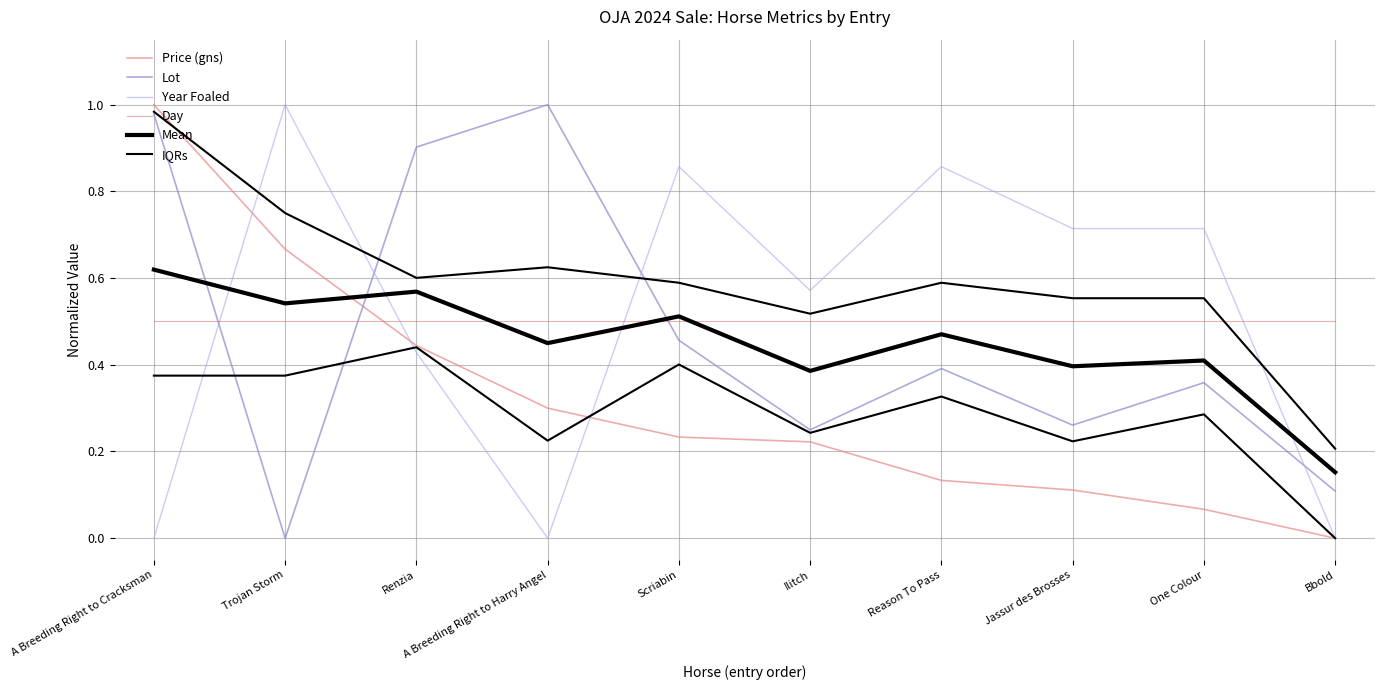

Reading left to right, what are all the values shown in this chart?

Price (gns): A Breeding Right to Cracksman=1.0	Trojan Storm=0.7	Renzia=0.4	A Breeding Right to Harry Angel=0.3	Scriabin=0.2	Ilitch=0.2	Reason To Pass=0.1	Jassur des Brosses=0.1	One Colour=0.1	Bbold=0.0
Lot: A Breeding Right to Cracksman=1.0	Trojan Storm=0.0	Renzia=0.9	A Breeding Right to Harry Angel=1.0	Scriabin=0.5	Ilitch=0.2	Reason To Pass=0.4	Jassur des Brosses=0.3	One Colour=0.4	Bbold=0.1
Year Foaled: A Breeding Right to Cracksman=0.0	Trojan Storm=1.0	Renzia=0.4	A Breeding Right to Harry Angel=0.0	Scriabin=0.9	Ilitch=0.6	Reason To Pass=0.9	Jassur des Brosses=0.7	One Colour=0.7	Bbold=0.0
Day: A Breeding Right to Cracksman=0.5	Trojan Storm=0.5	Renzia=0.5	A Breeding Right to Harry Angel=0.5	Scriabin=0.5	Ilitch=0.5	Reason To Pass=0.5	Jassur des Brosses=0.5	One Colour=0.5	Bbold=0.5
Mean: A Breeding Right to Cracksman=0.6	Trojan Storm=0.5	Renzia=0.6	A Breeding Right to Harry Angel=0.5	Scriabin=0.5	Ilitch=0.4	Reason To Pass=0.5	Jassur des Brosses=0.4	One Colour=0.4	Bbold=0.2
IQRs: A Breeding Right to Cracksman=1.0	Trojan Storm=0.8	Renzia=0.6	A Breeding Right to Harry Angel=0.6	Scriabin=0.6	Ilitch=0.5	Reason To Pass=0.6	Jassur des Brosses=0.6	One Colour=0.6	Bbold=0.2